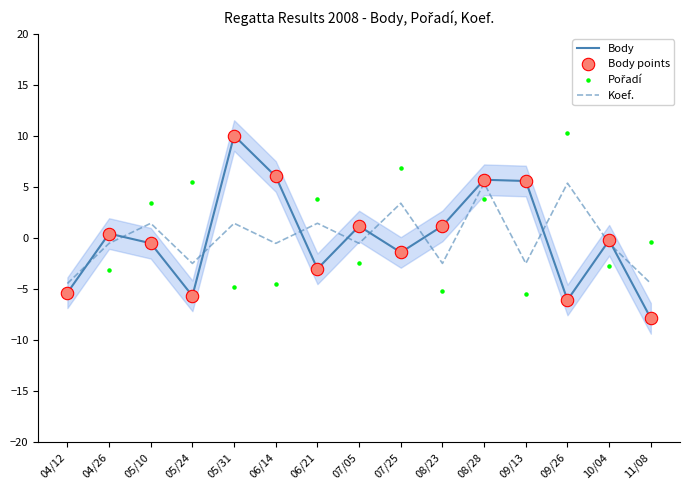

Which series contains the lowest Y value?

Body